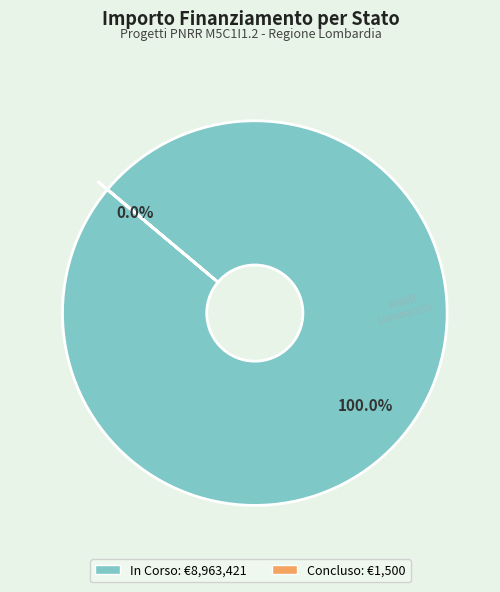

To the nearest percent, what is the average slice percentage?

50%